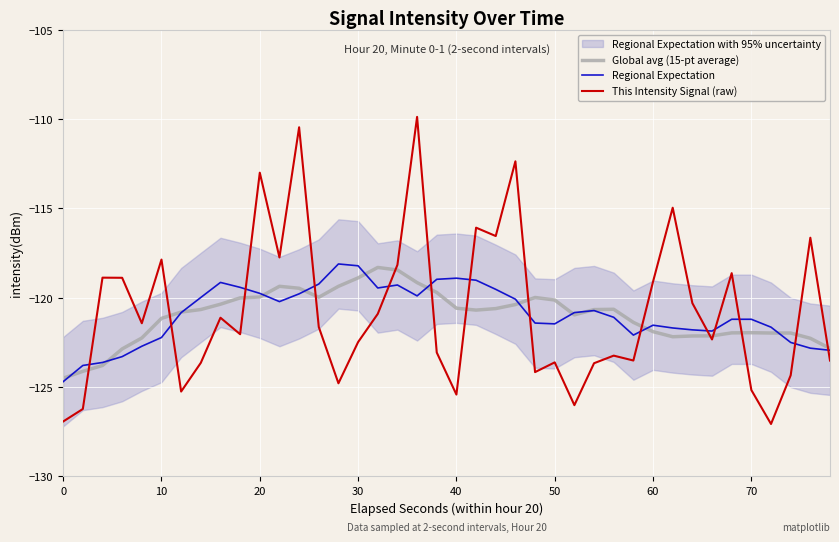

Which series has the widest spread of values?

This Intensity Signal (raw)